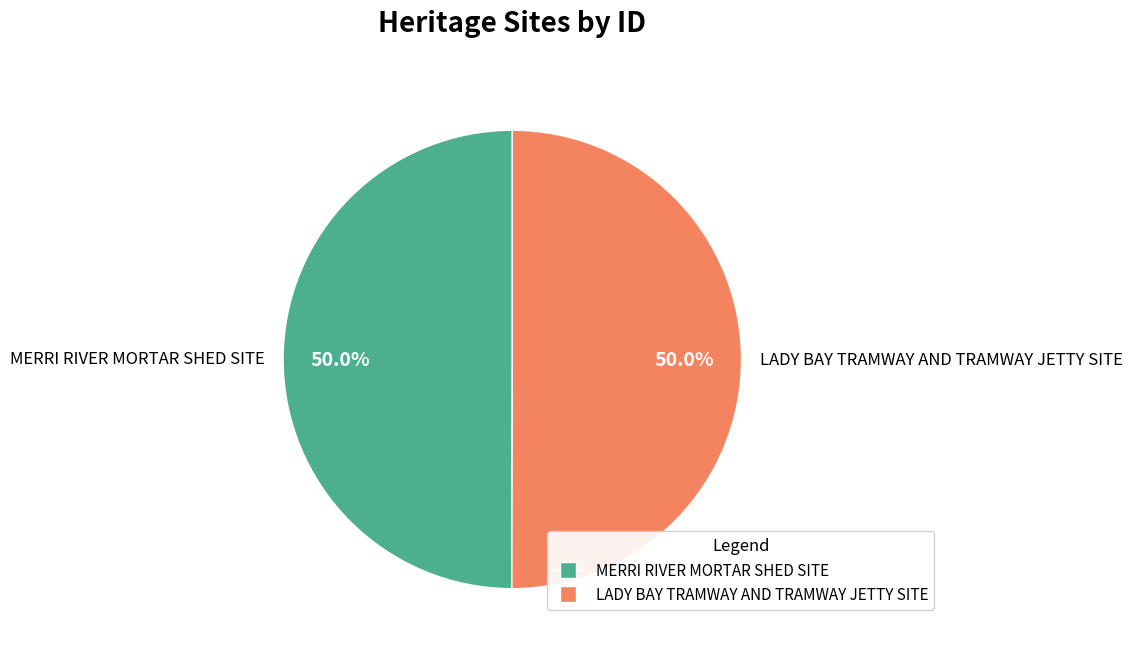

What percentage is the MERRI RIVER MORTAR SHED SITE slice, to the nearest percent?

50%